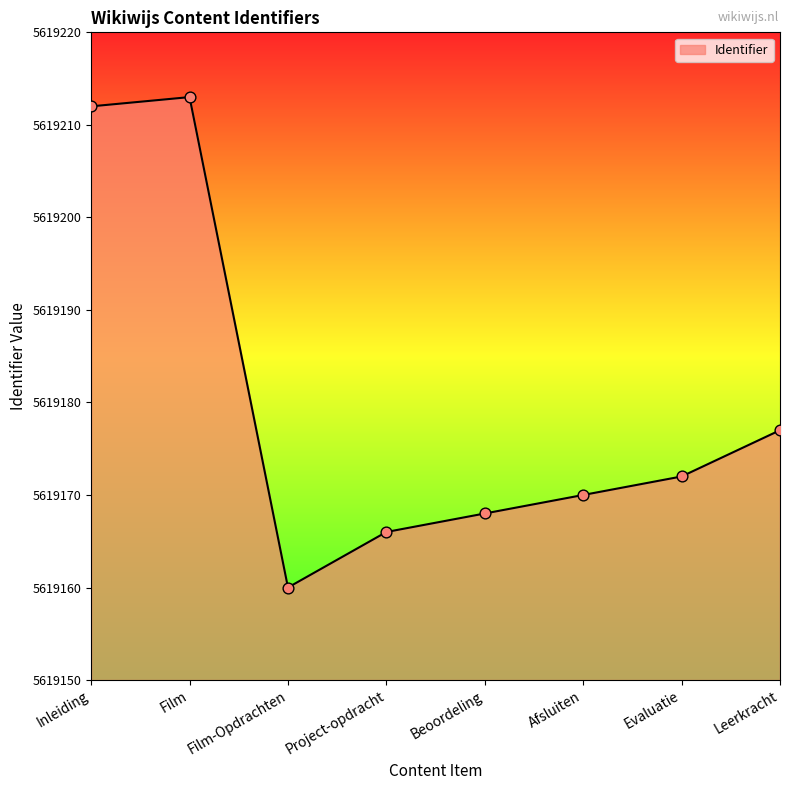

Approximately how many times larger is the value at Inleiding compared to Film-Opdrachten?

1.0